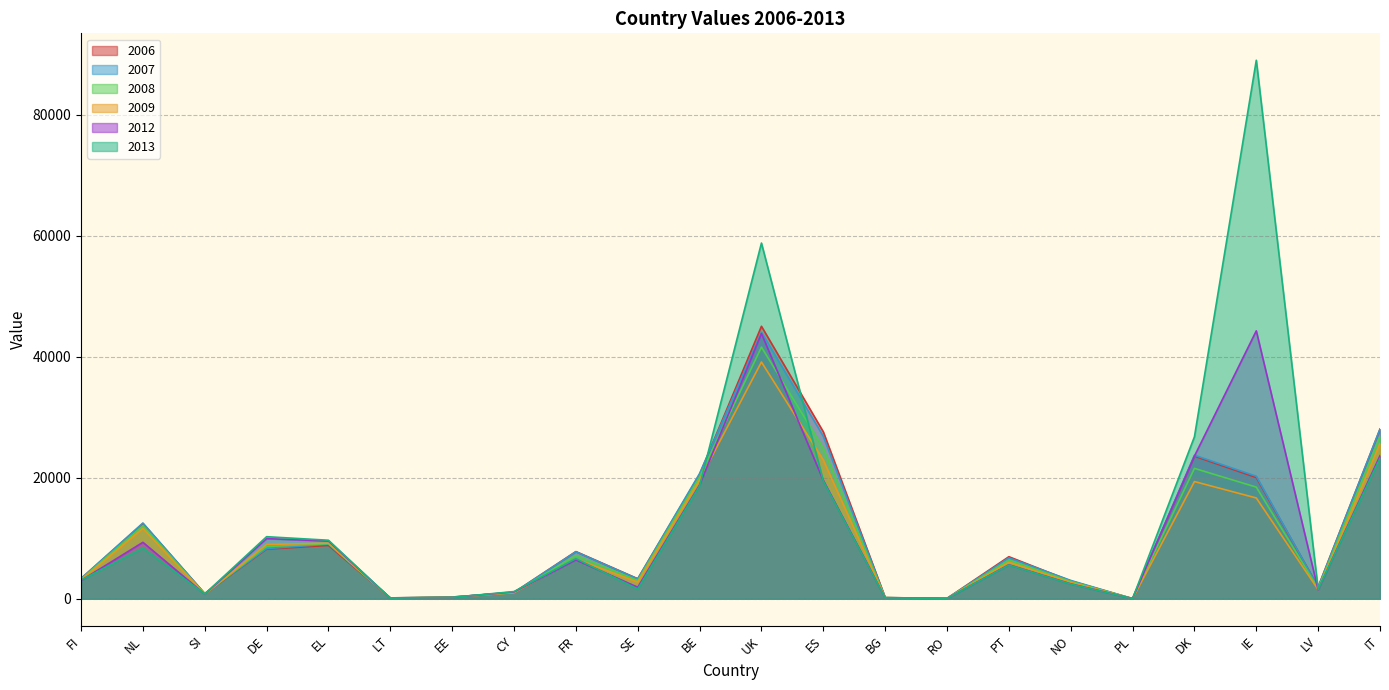

Which label corresponds to the smallest value in the chart?

PL